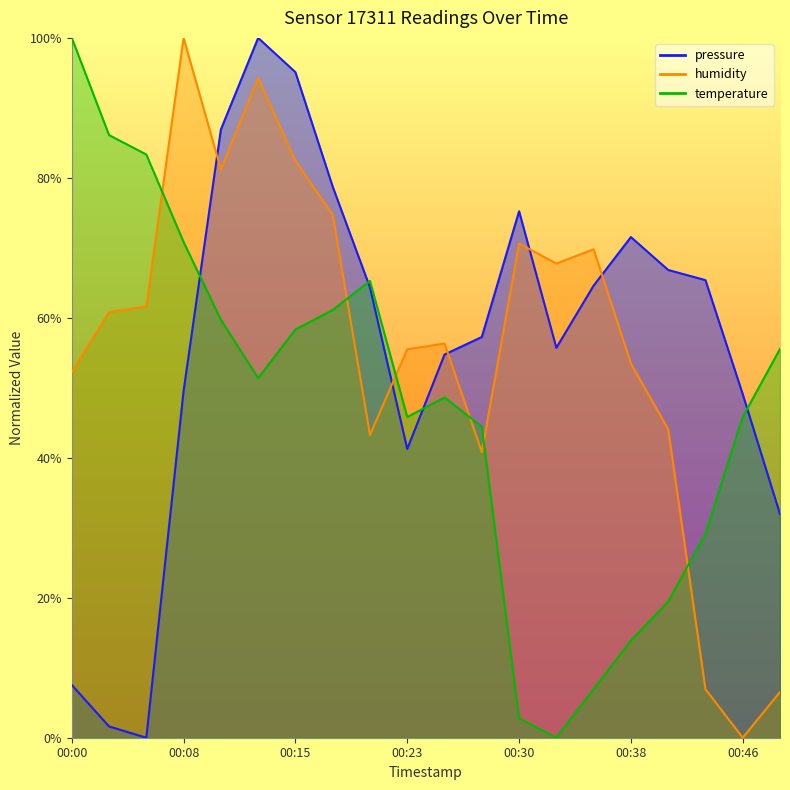

How many categories are shown in the chart?

20